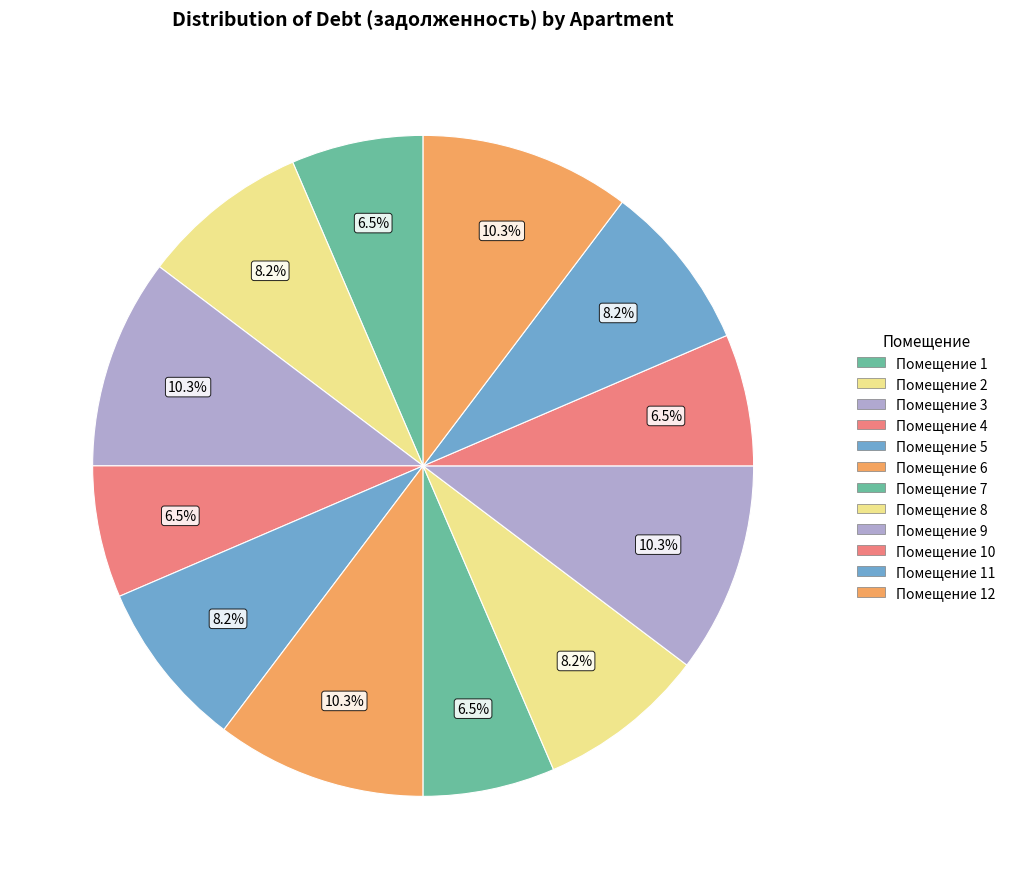

How many slices are in this pie chart?

12